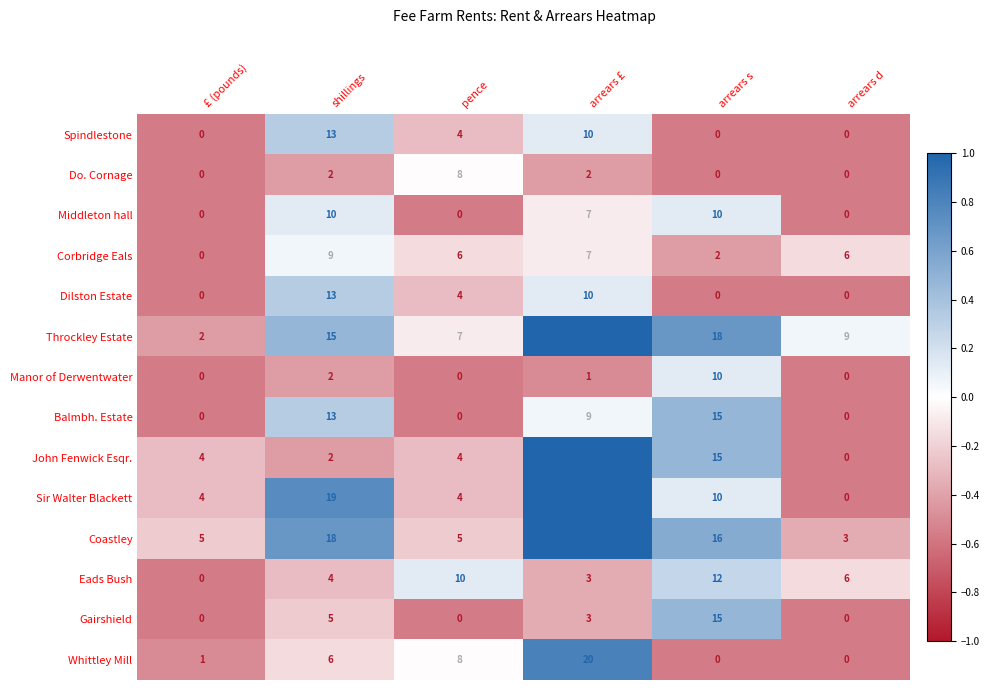

At which label does Spindlestone reach its peak?

shillings